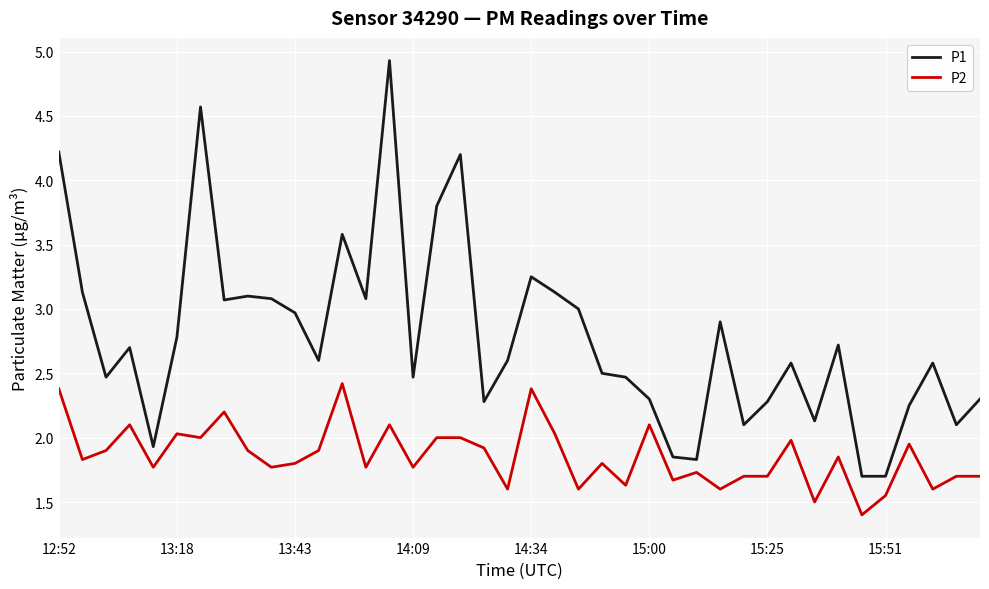

True or false: P2 and P1 intersect in this chart.

False